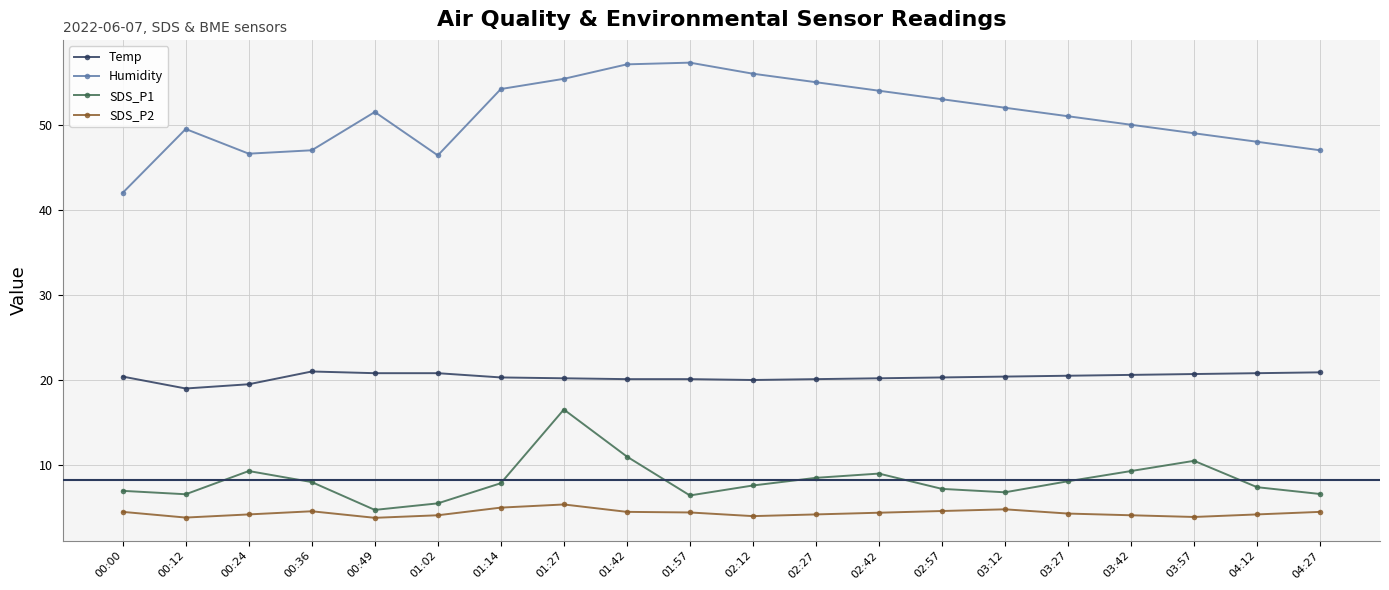

List the series in order of their peak value, lowest first.

SDS_P2, SDS_P1, Temp, Humidity